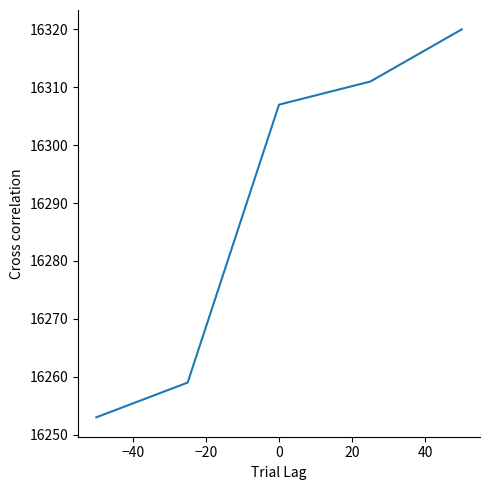

What is the average value?

16290